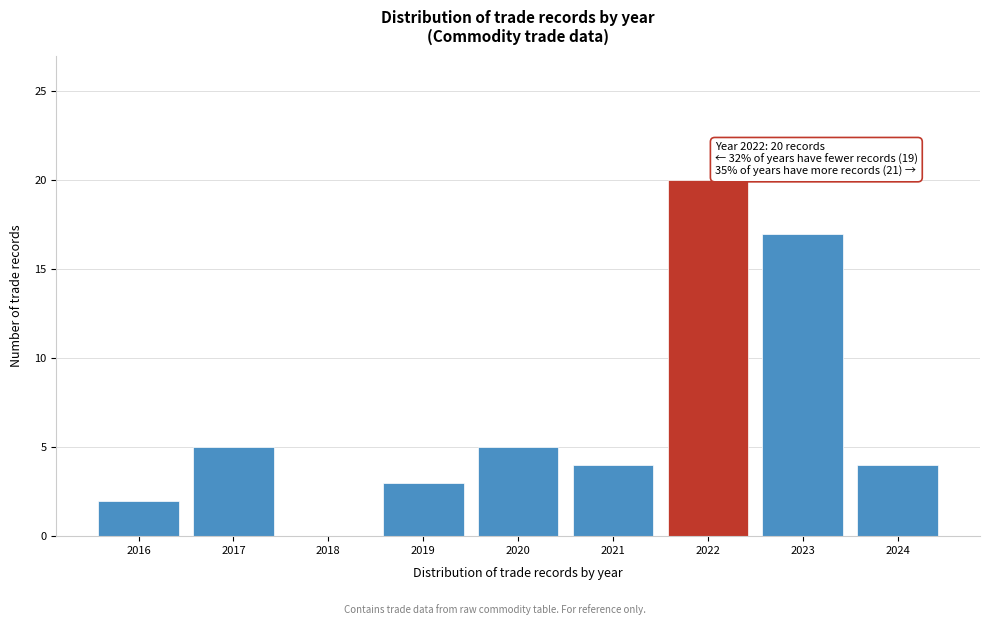

Reading left to right, what are all the values shown in this chart?

2016=2	2017=5	2018=0	2019=3	2020=5	2021=4	2022=20	2023=17	2024=4